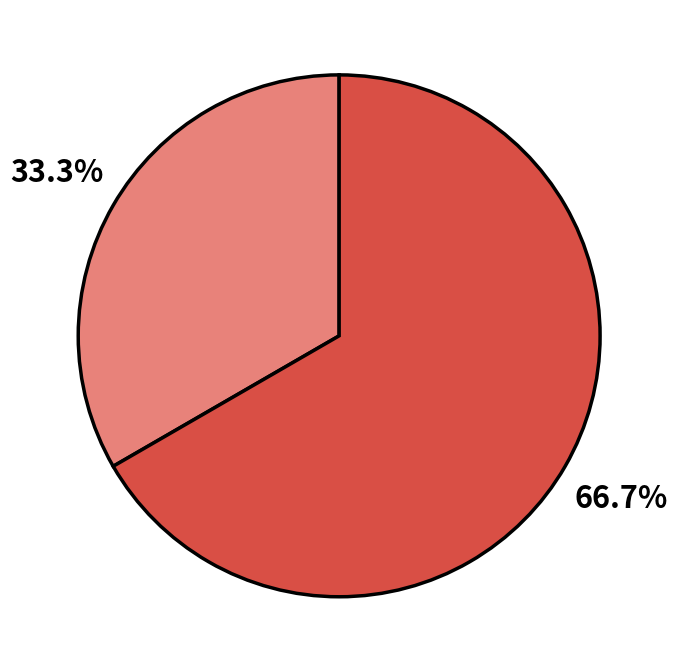

Is there a majority slice in this chart?

Yes